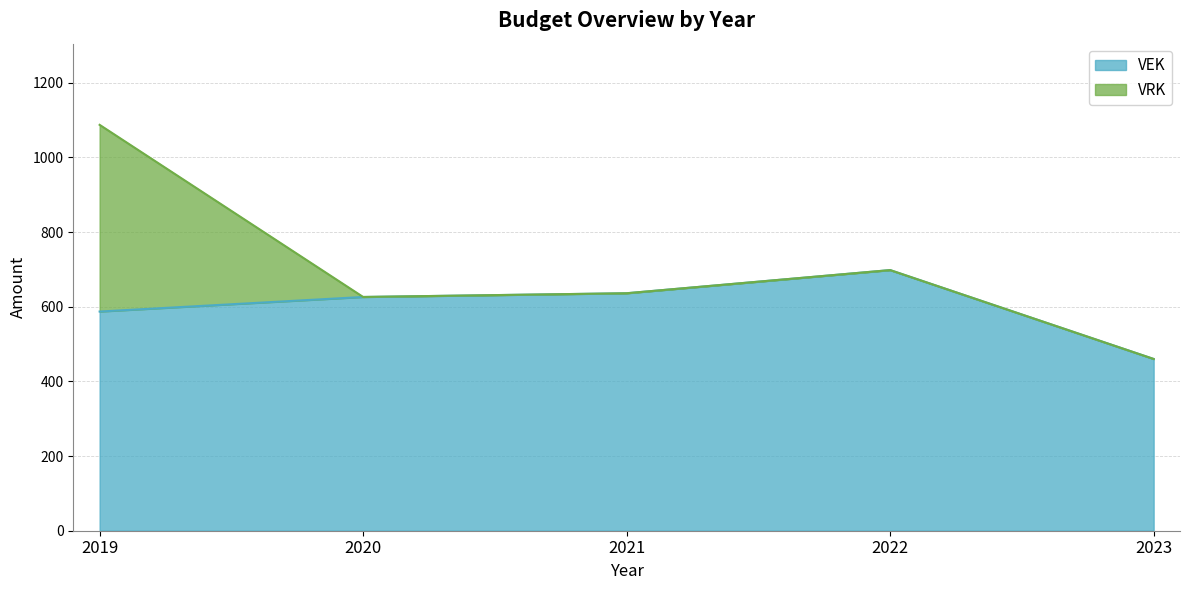

What is the change in value from 2021 to 2022?

+62